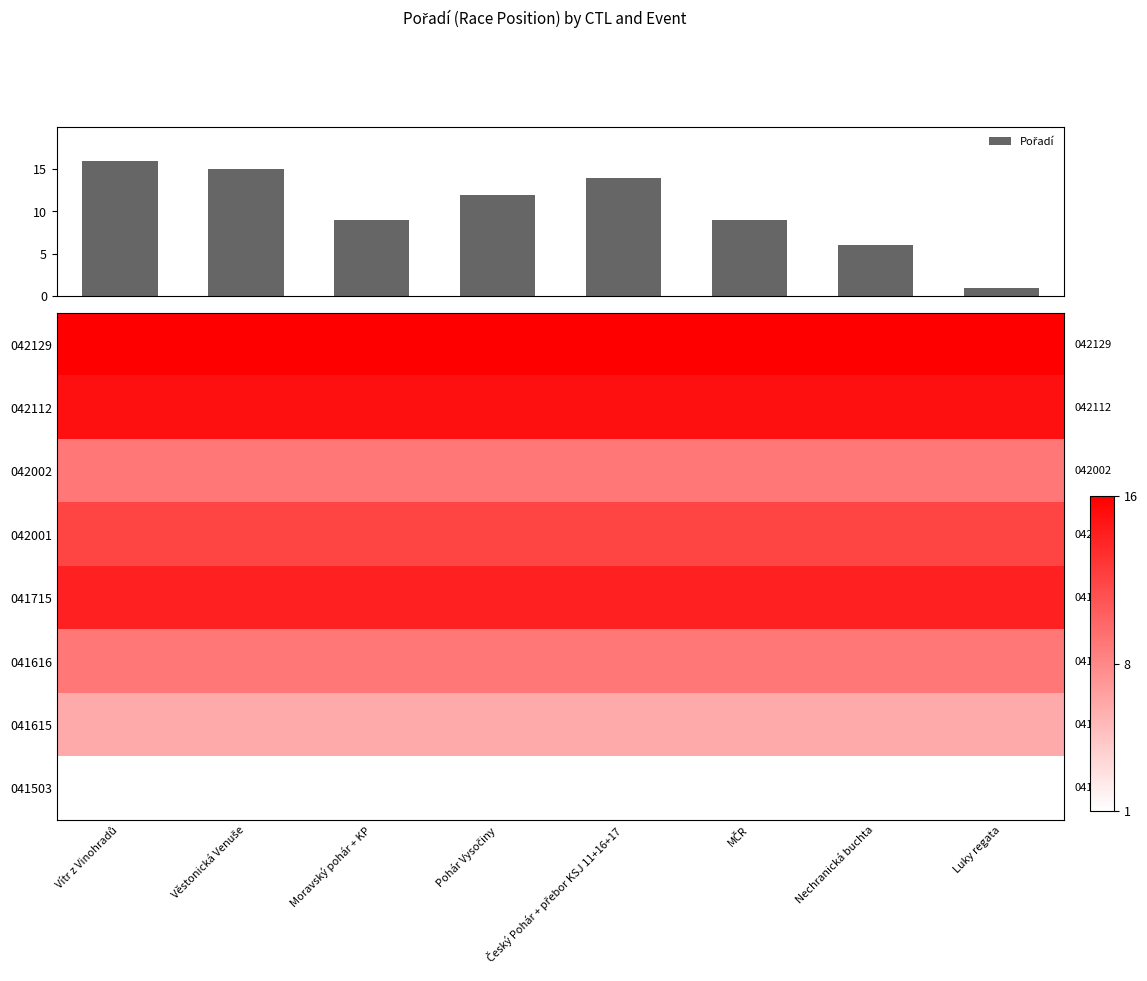

The value of 041616 at Věstonická Venuše is 12. True or false?

False